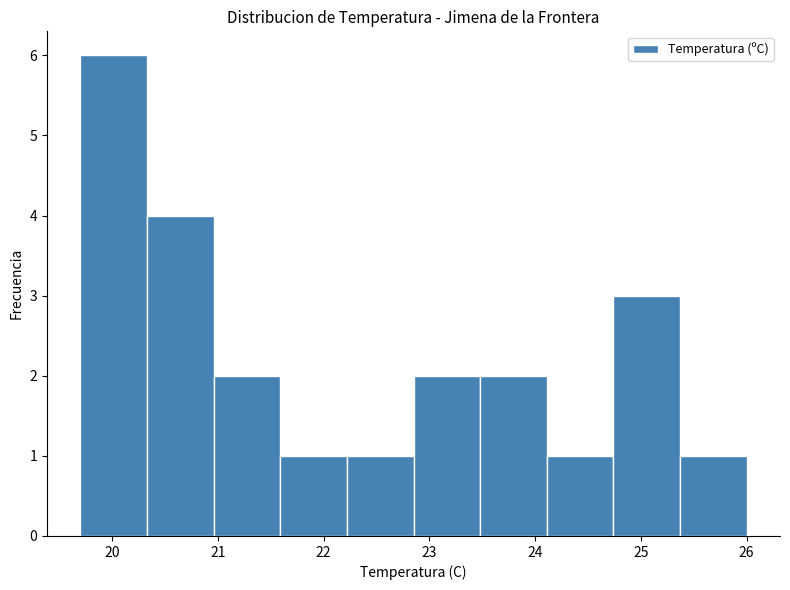

Reading left to right, list every bar in this chart as the range it spans on the x-axis followed by its height. Neither the bar edges nor the heights are printed on the chart, so give them approximately, as read against the axes.

19.70 to 20.33: 6
20.33 to 20.96: 4
20.96 to 21.59: 2
21.59 to 22.22: 1
22.22 to 22.85: 1
22.85 to 23.48: 2
23.48 to 24.11: 2
24.11 to 24.74: 1
24.74 to 25.37: 3
25.37 to 26.00: 1